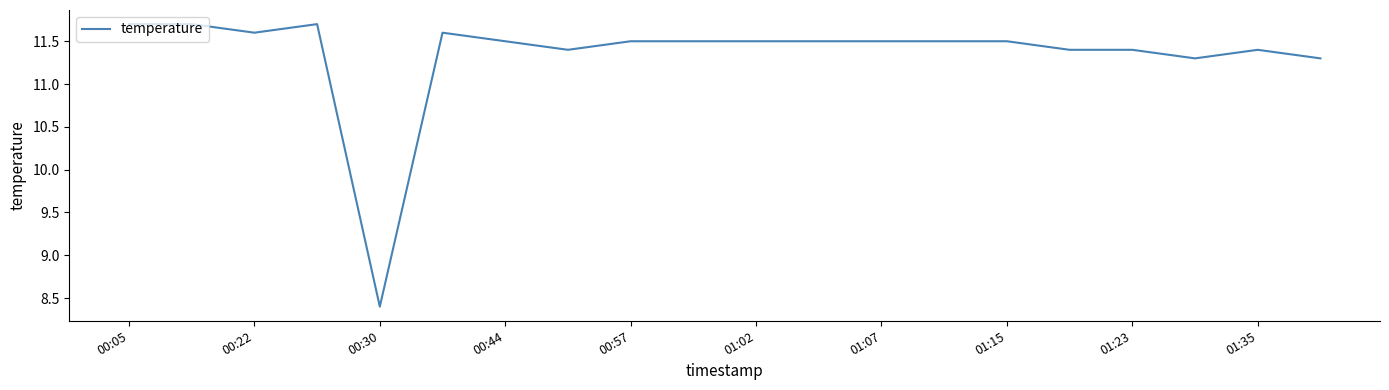

What is the smallest value displayed?

8.4